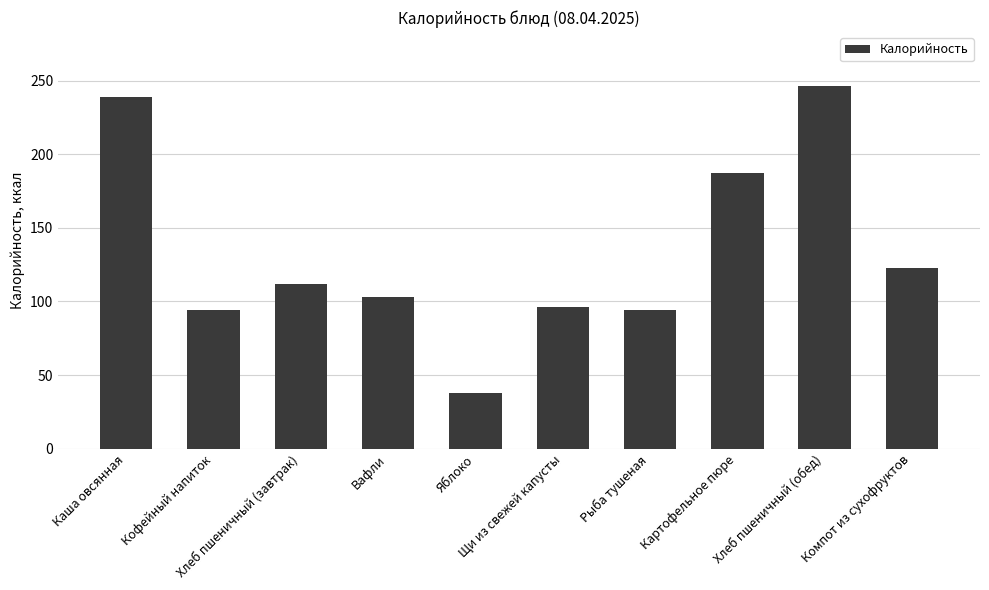

Count the number of values greater than 112.

5